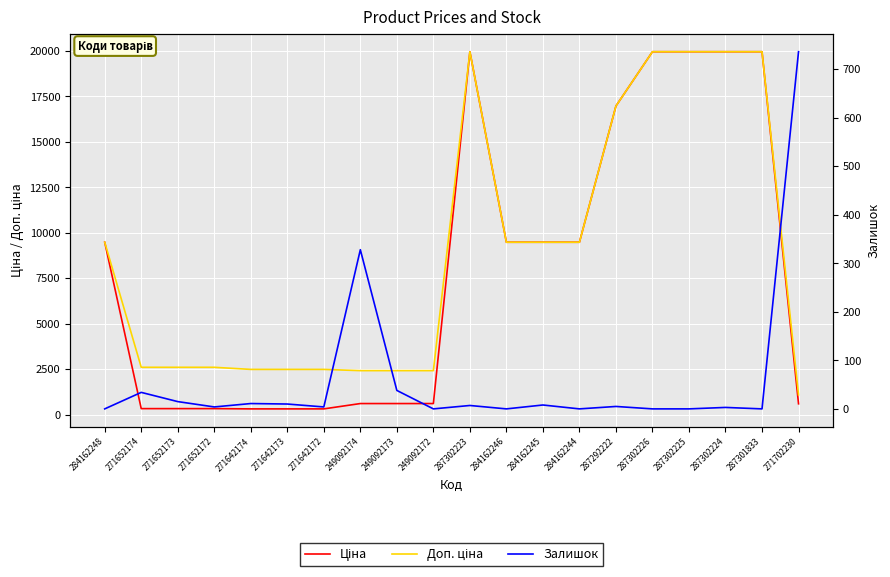

Where does the Залишок series first go above 5?

271652174